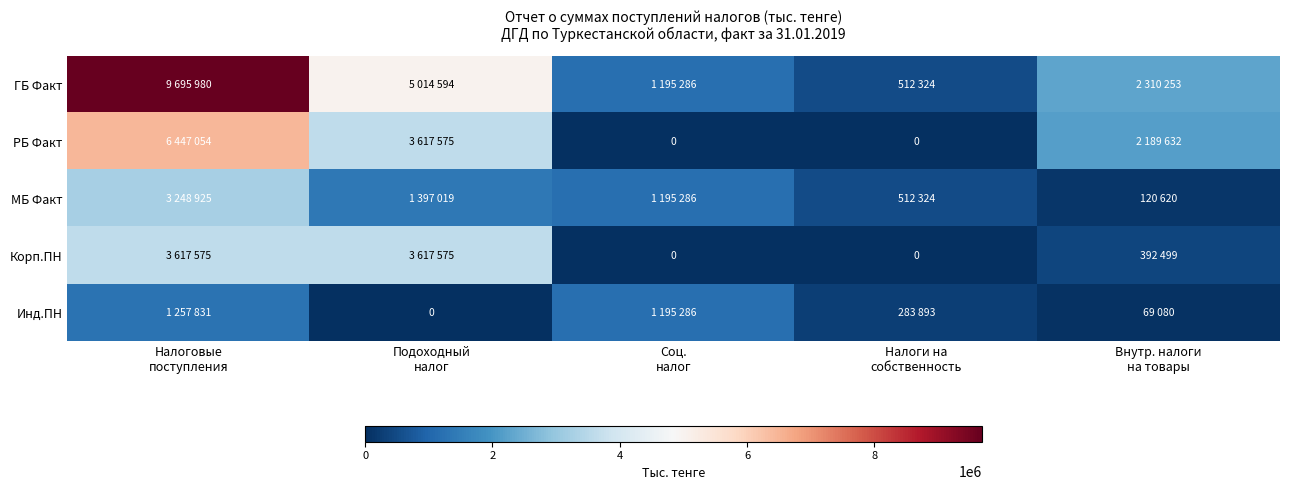

At which category is the sum across all series the highest?

Налоговые
поступления